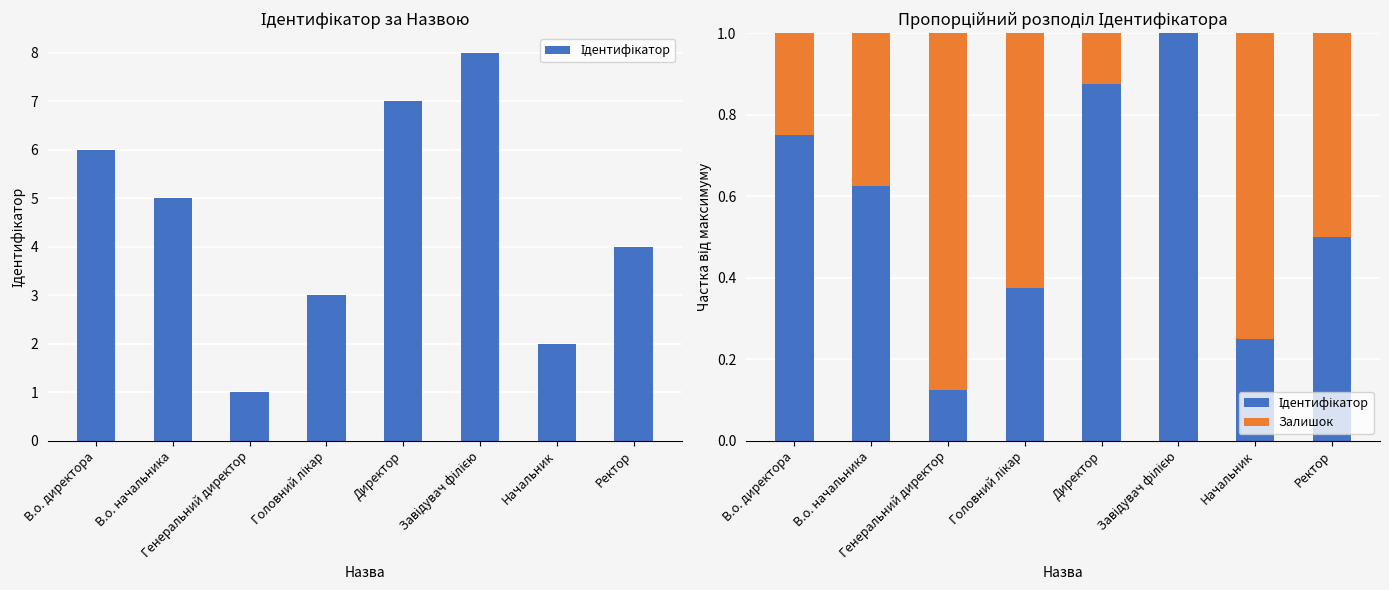

The Залишок series shows 0.6 at Головний лікар. True or false?

True